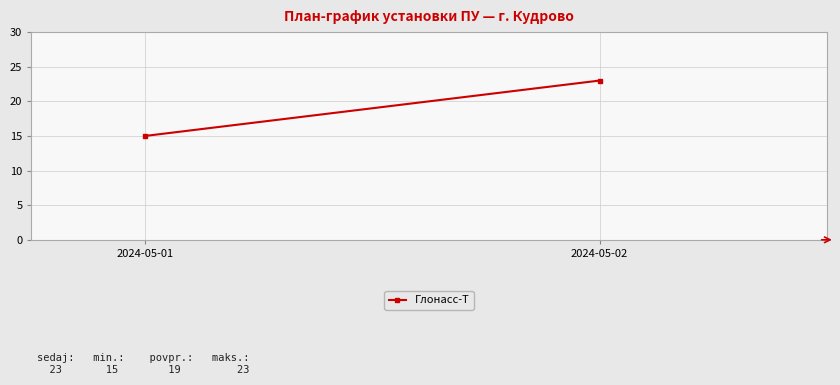

What is the smallest value displayed?

15